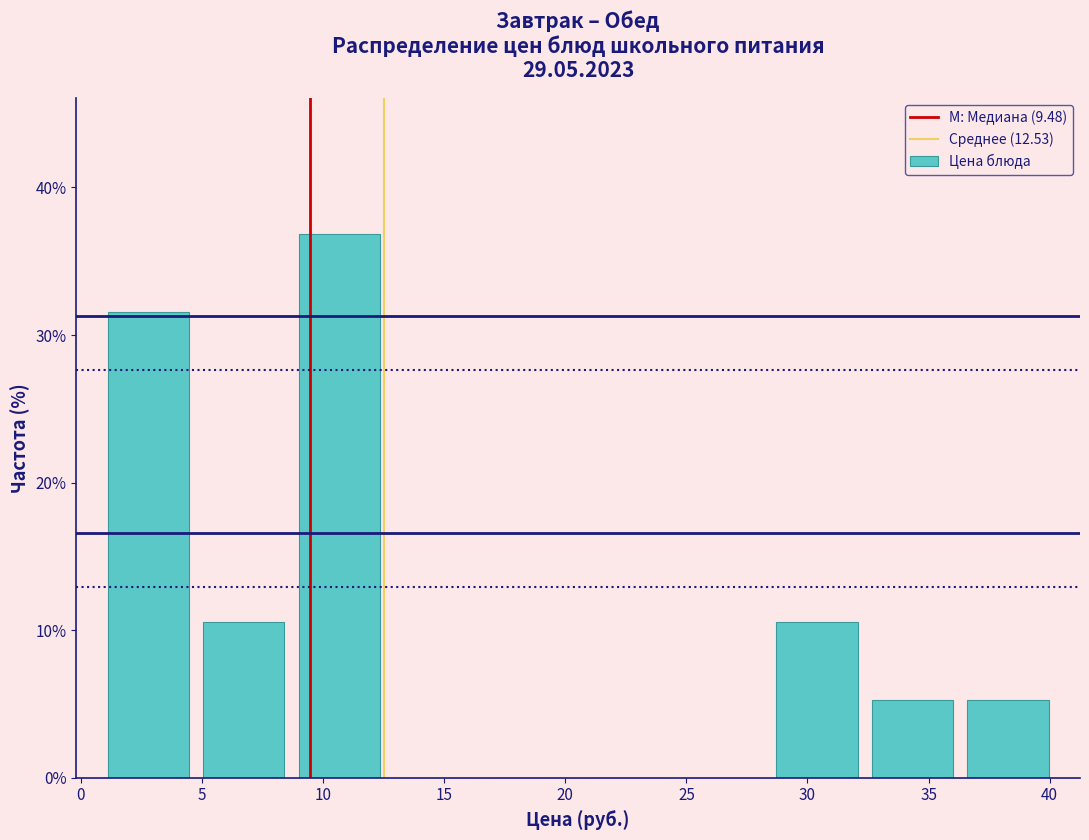

Over which range of the x-axis is the bar tallest?

8.5 to 12.5